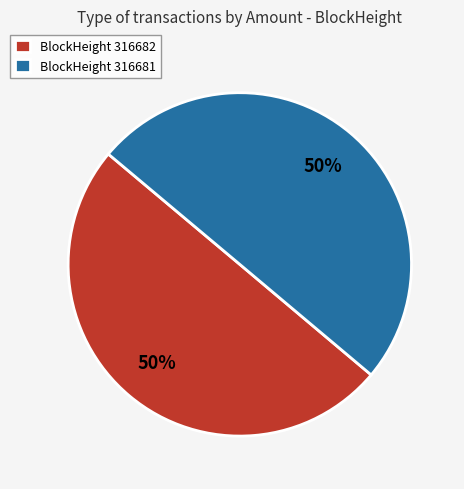

How many segments does this pie chart have?

2